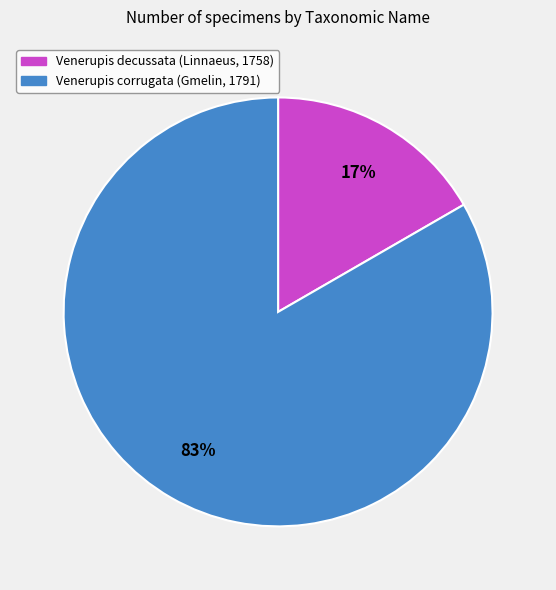

Which category accounts for the majority?

Venerupis corrugata (Gmelin, 1791)